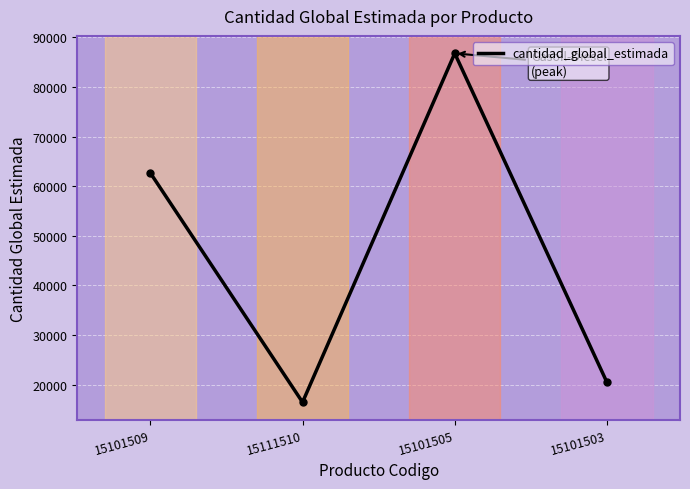

Approximately how many times larger is the value at 15111510 compared to 15101505?

0.2